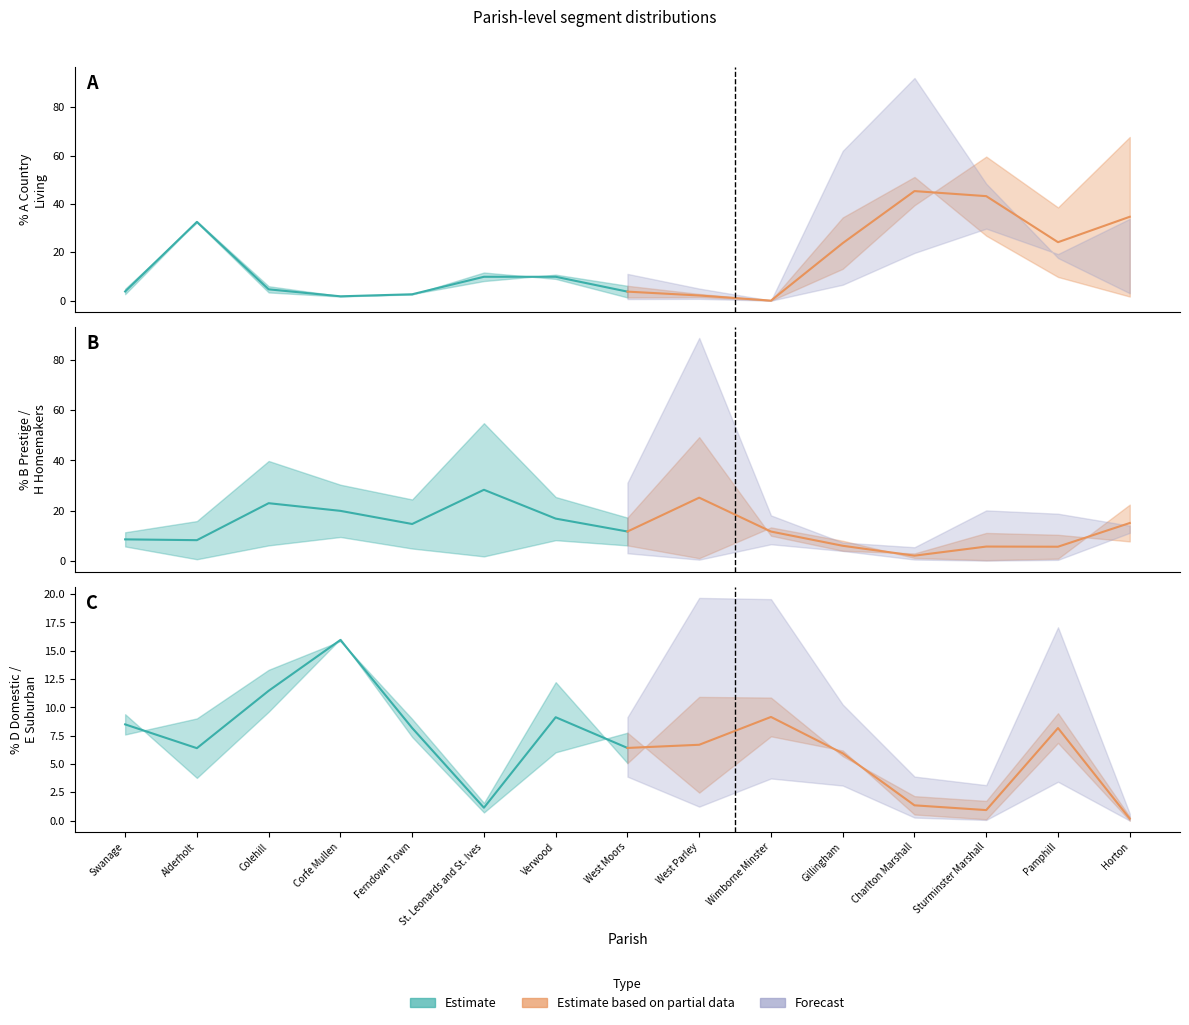

How many interior local peaks (higher than both neighbors) does the data have?

2